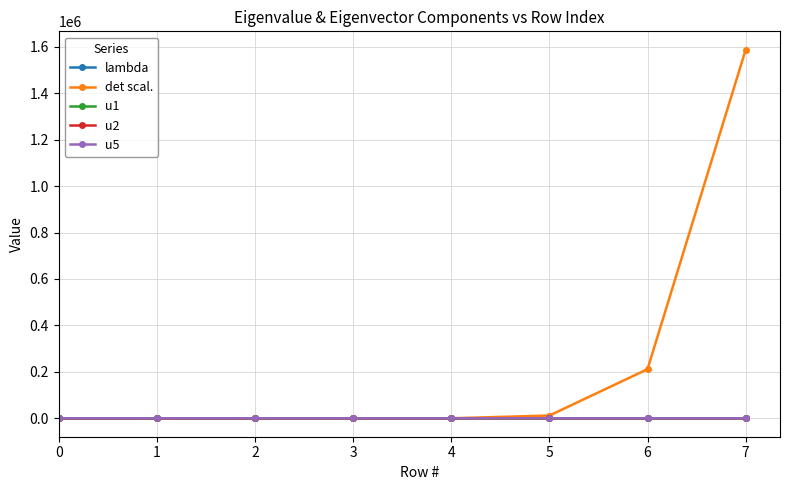

What is the greatest value displayed?

1586913.8